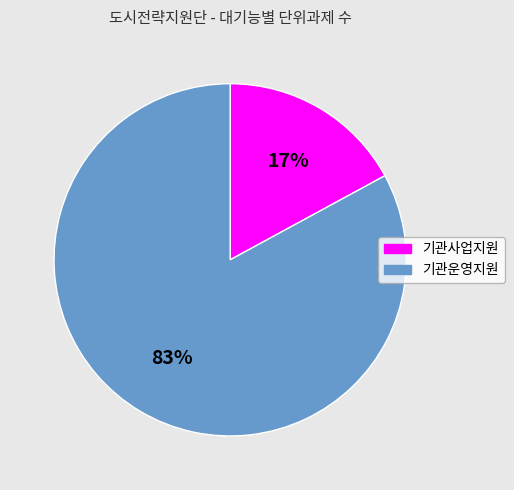

Count the number of slices in the pie.

2